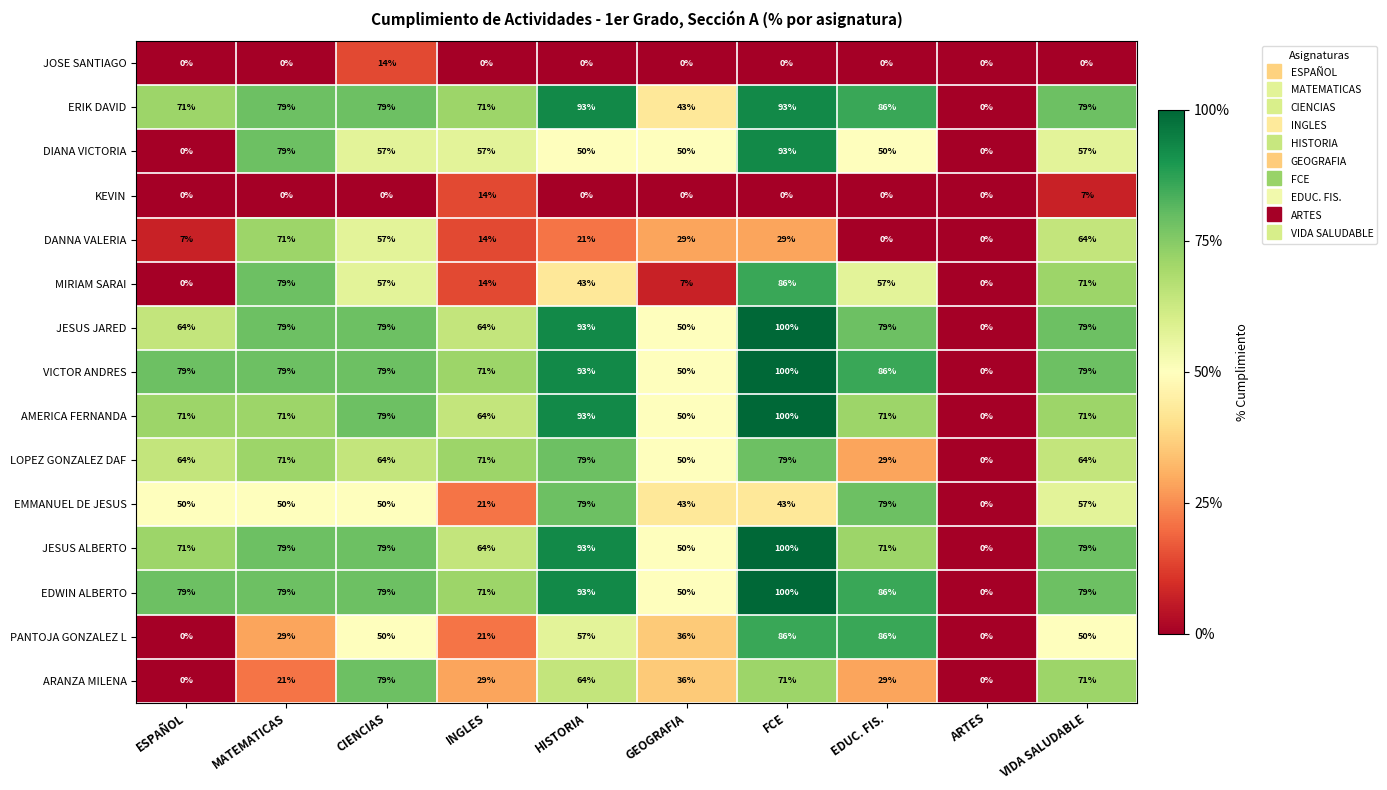

What is the difference between the second highest and minimum values in the MIRIAM SARAI series?

79